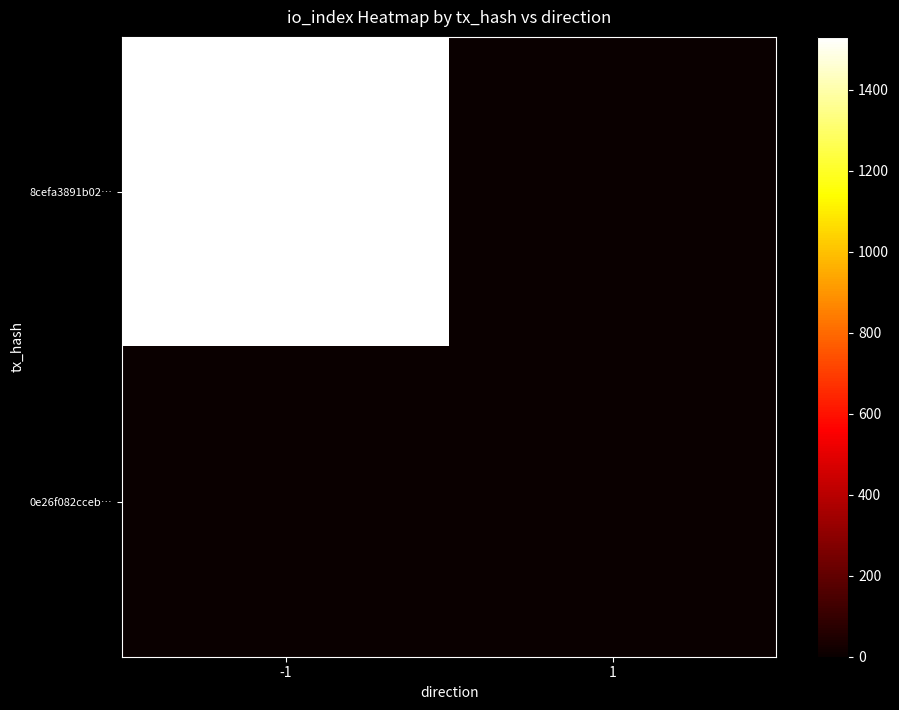

What is the difference between the highest and lowest values at -1?

1531